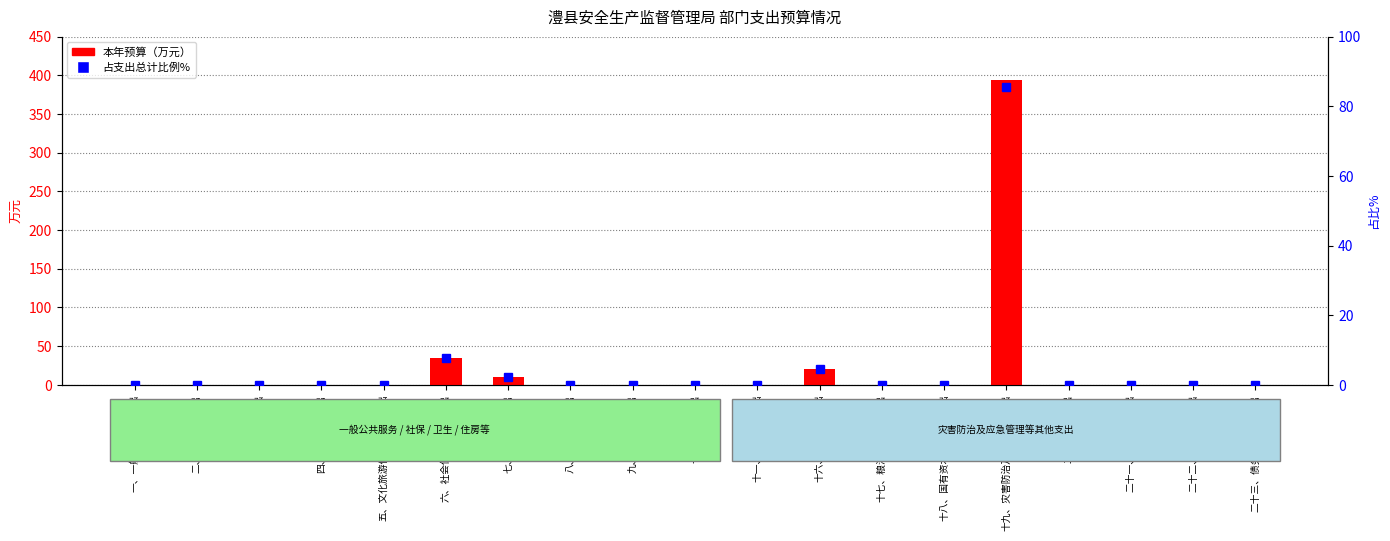

What is the highest value of the 本年预算（万元） series?

393.4